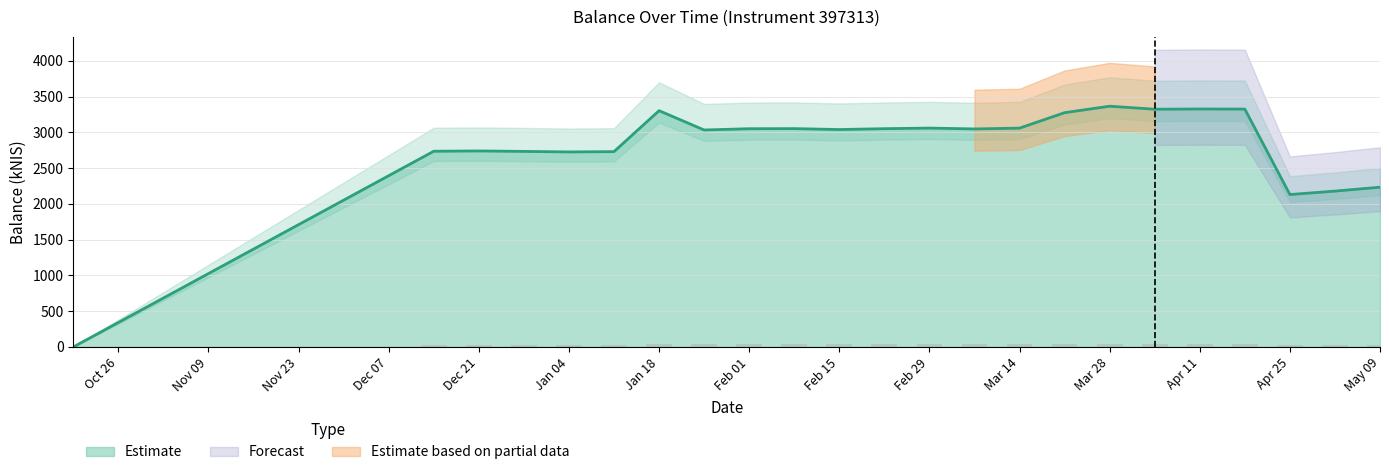

What is the ratio of the value at 2024-01-04 to the value at 2024-02-22?

0.9